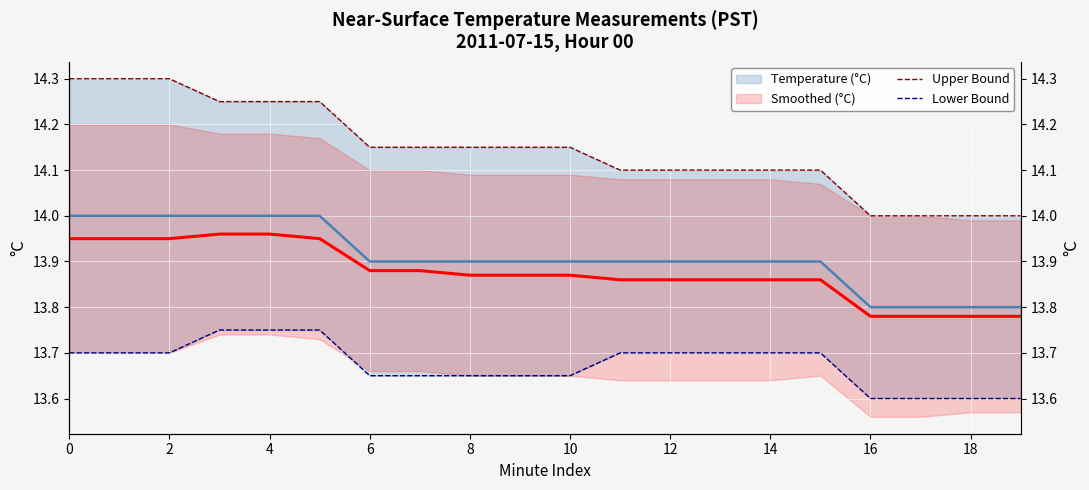

What is the lowest value of the Upper Bound series?

14.0